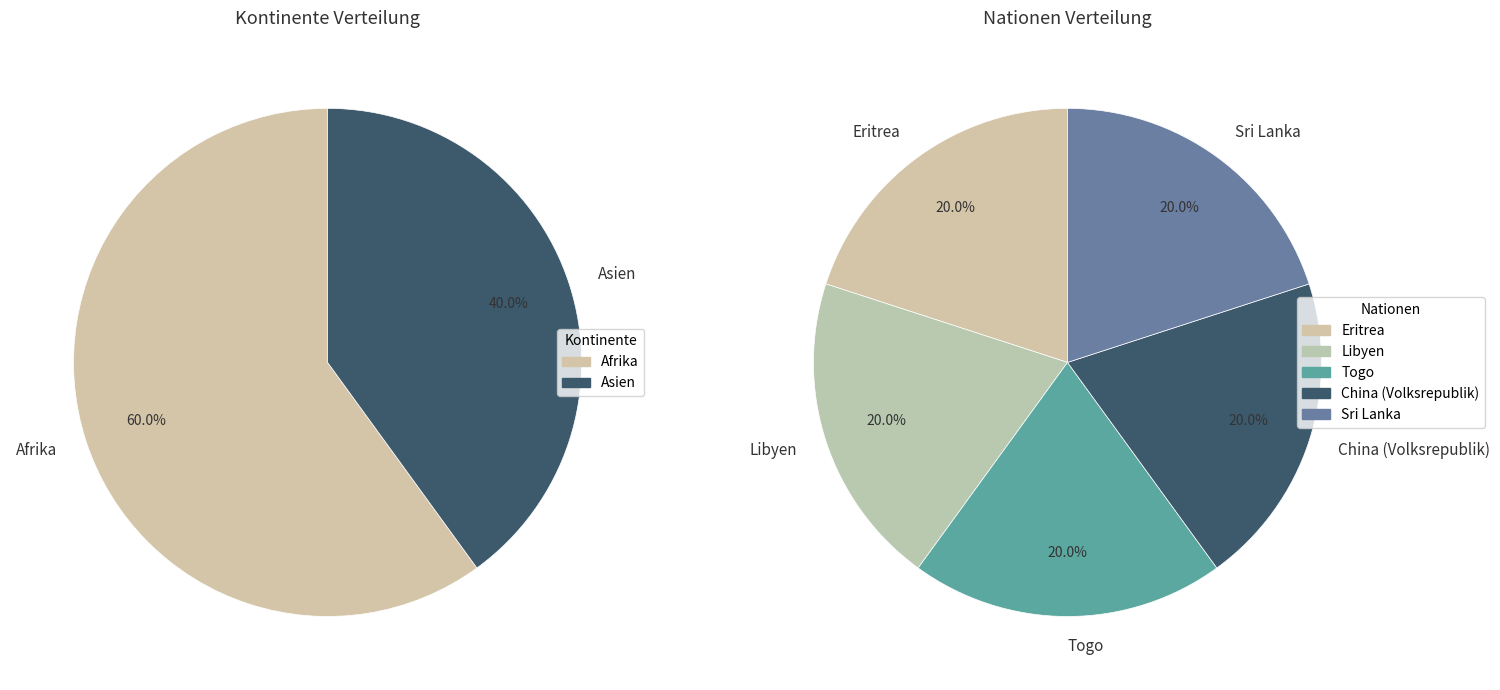

How many slices are in this pie chart?

7